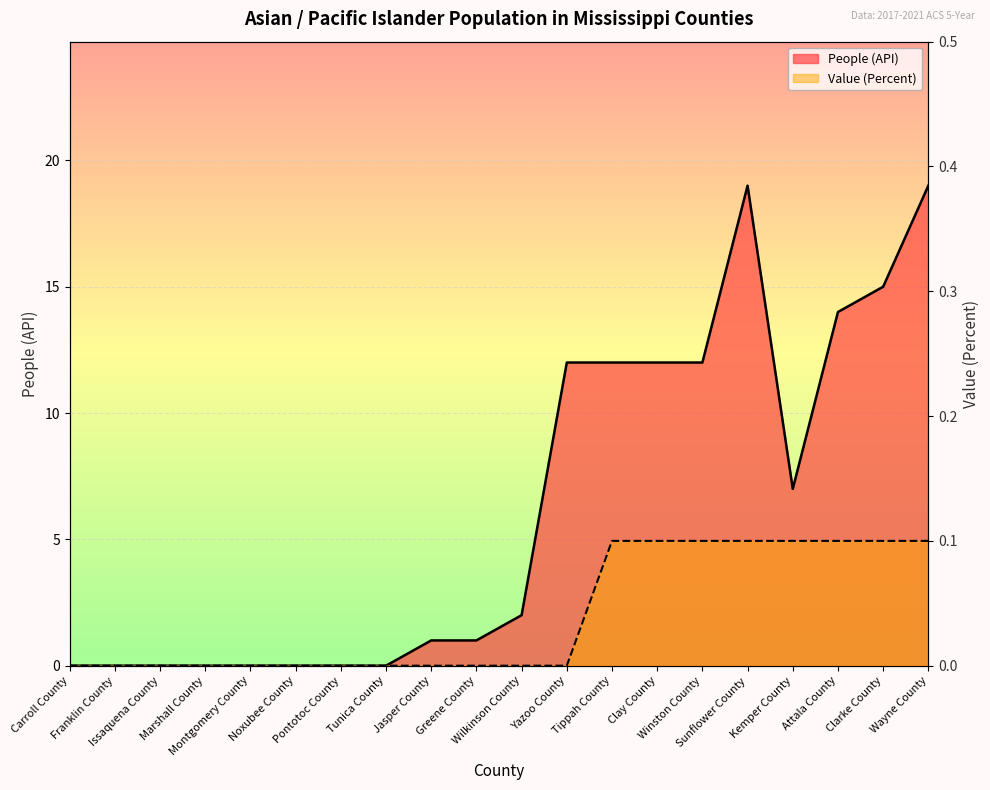

How many positive values does the Value (Percent) series have?

8